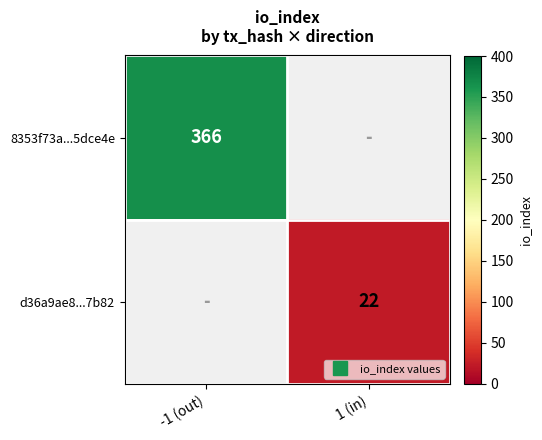

At which label is 8353f73a...5dce4e closest to 366?

-1 (out)